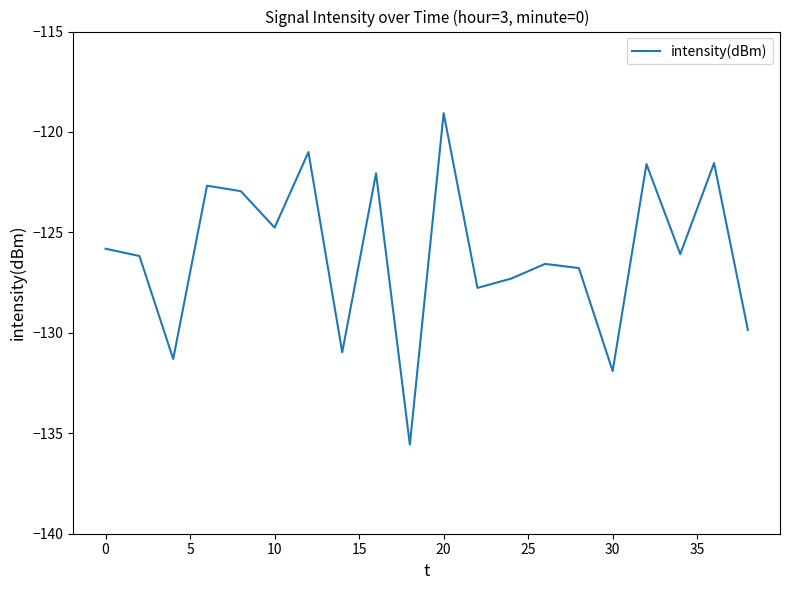

What is the greatest value displayed?

-119.1